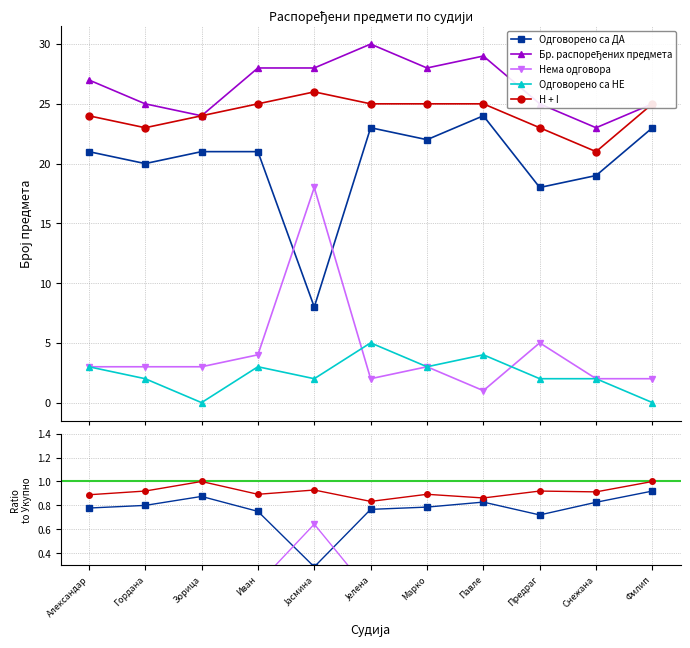

Reading right to left, list all the values displayed in this chart.

Одговорено са ДА: Филип=0.9	Снежана=0.8	Предраг=0.7	Павле=0.8	Марко=0.8	Јелена=0.8	Јасмина=0.3	Иван=0.8	Зорица=0.9	Гордана=0.8	Александар=0.8
Бр. распоређених предмета: Филип=25.0	Снежана=23.0	Предраг=25.0	Павле=29.0	Марко=28.0	Јелена=30.0	Јасмина=28.0	Иван=28.0	Зорица=24.0	Гордана=25.0	Александар=27.0
Нема одговора: Филип=0.1	Снежана=0.1	Предраг=0.2	Павле=0.0	Марко=0.1	Јелена=0.1	Јасмина=0.6	Иван=0.1	Зорица=0.1	Гордана=0.1	Александар=0.1
Одговорено са НЕ: Филип=0.0	Снежана=0.1	Предраг=0.1	Павле=0.1	Марко=0.1	Јелена=0.2	Јасмина=0.1	Иван=0.1	Зорица=0.0	Гордана=0.1	Александар=0.1
H + I: Филип=1.0	Снежана=0.9	Предраг=0.9	Павле=0.9	Марко=0.9	Јелена=0.8	Јасмина=0.9	Иван=0.9	Зорица=1.0	Гордана=0.9	Александар=0.9